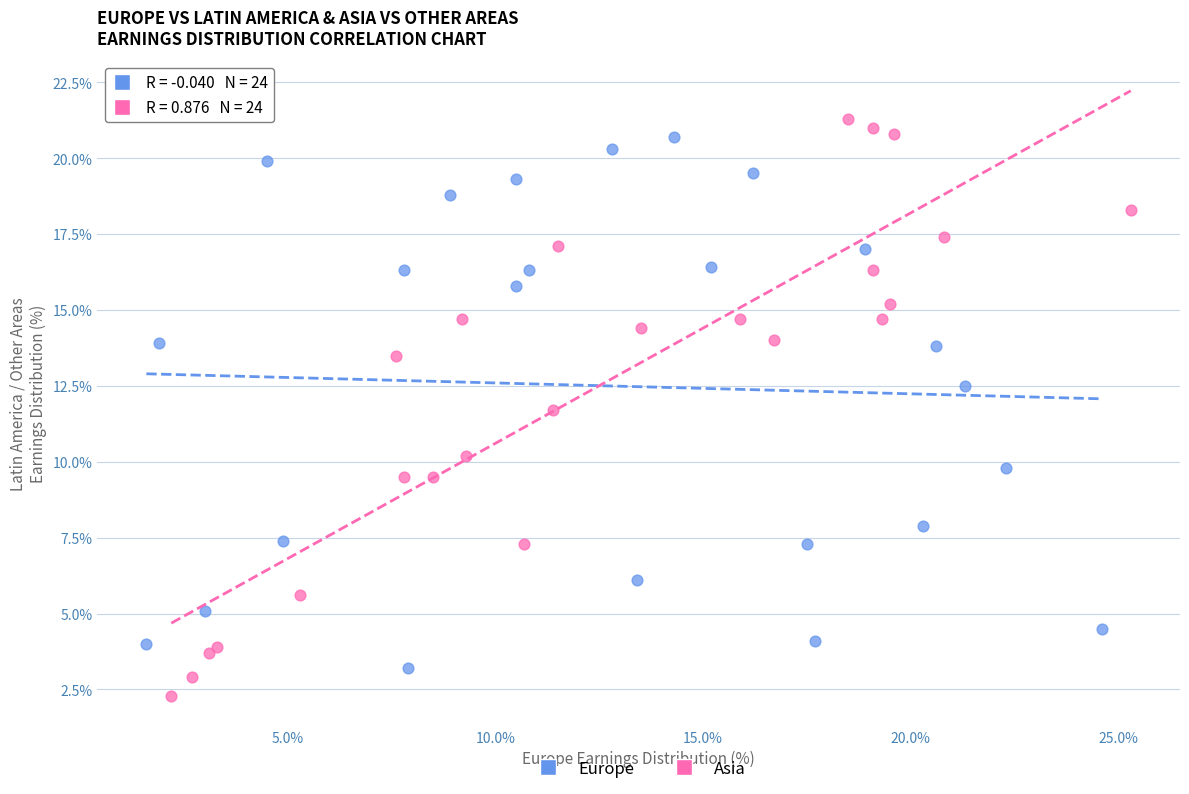

Which series reaches the maximum Y coordinate?

Asia